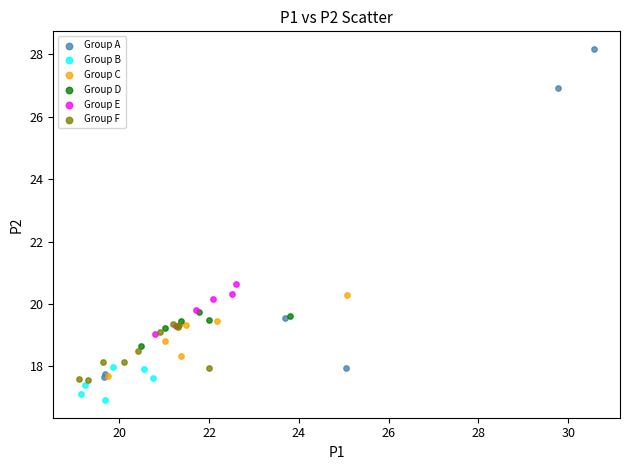

Which series contains the highest Y value?

Group A